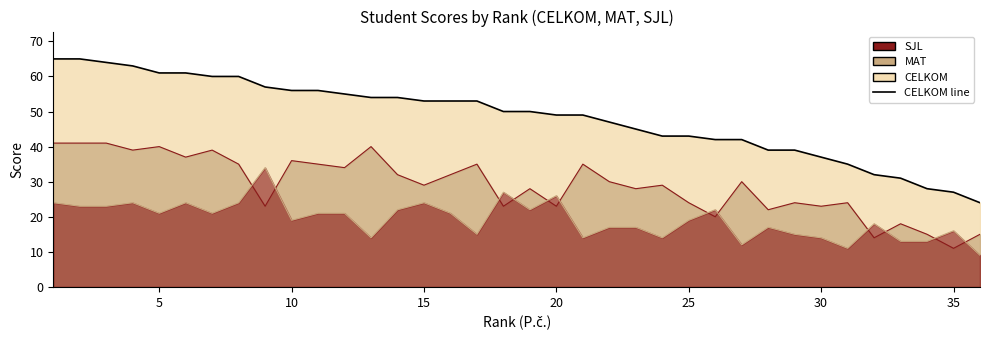

What is the spread (max minus min) of values at 30?

23